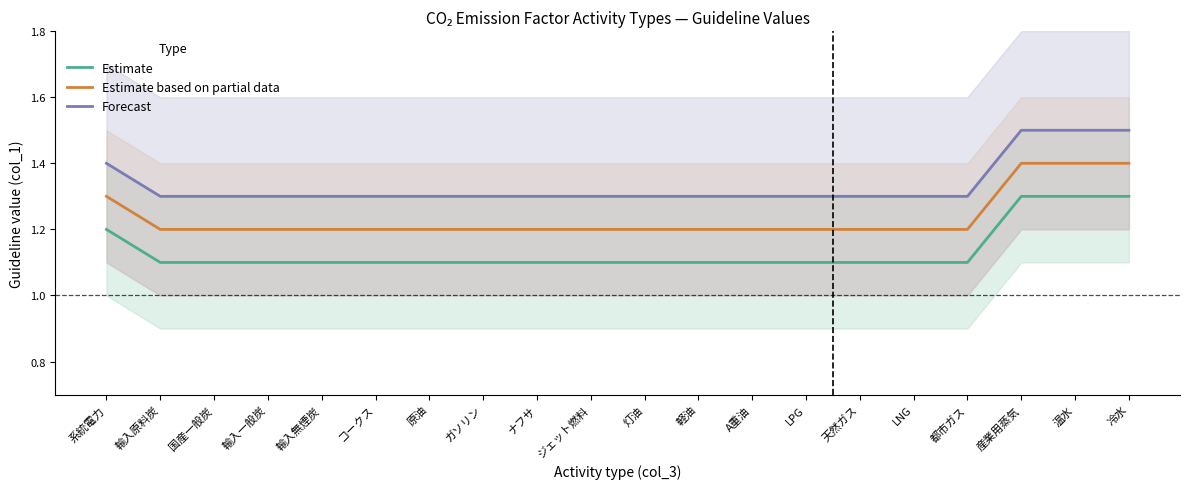

At which category is the sum across all series the highest?

産業用蒸気